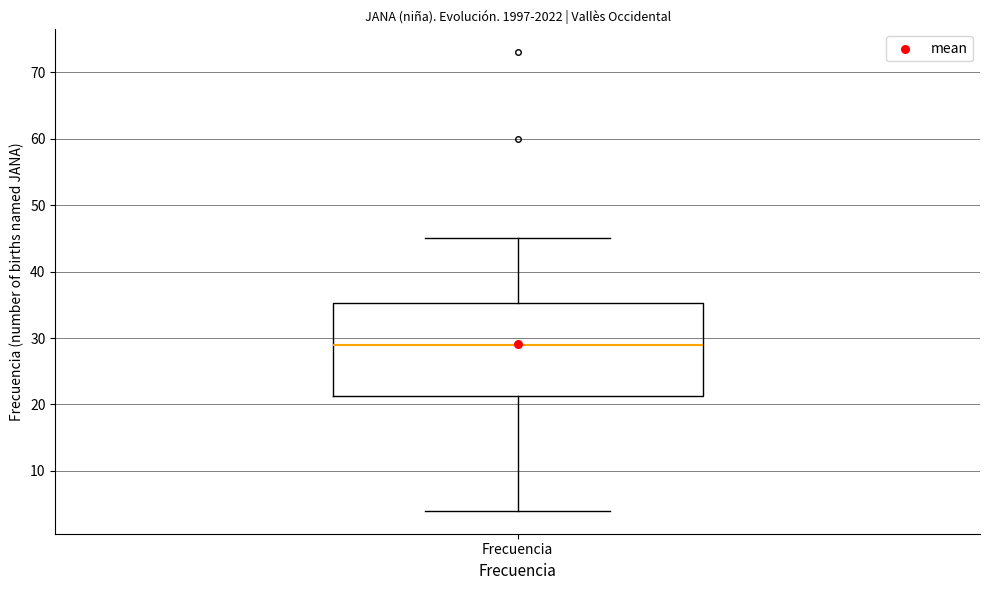

Transcribe this box plot: give where the median line is, the range the box spans, and where the two whiskers end, as read against the y-axis. The values are not printed on the chart, so give them approximately, as read against the axis.

median 29, box 21 to 35, whiskers 4 to 45